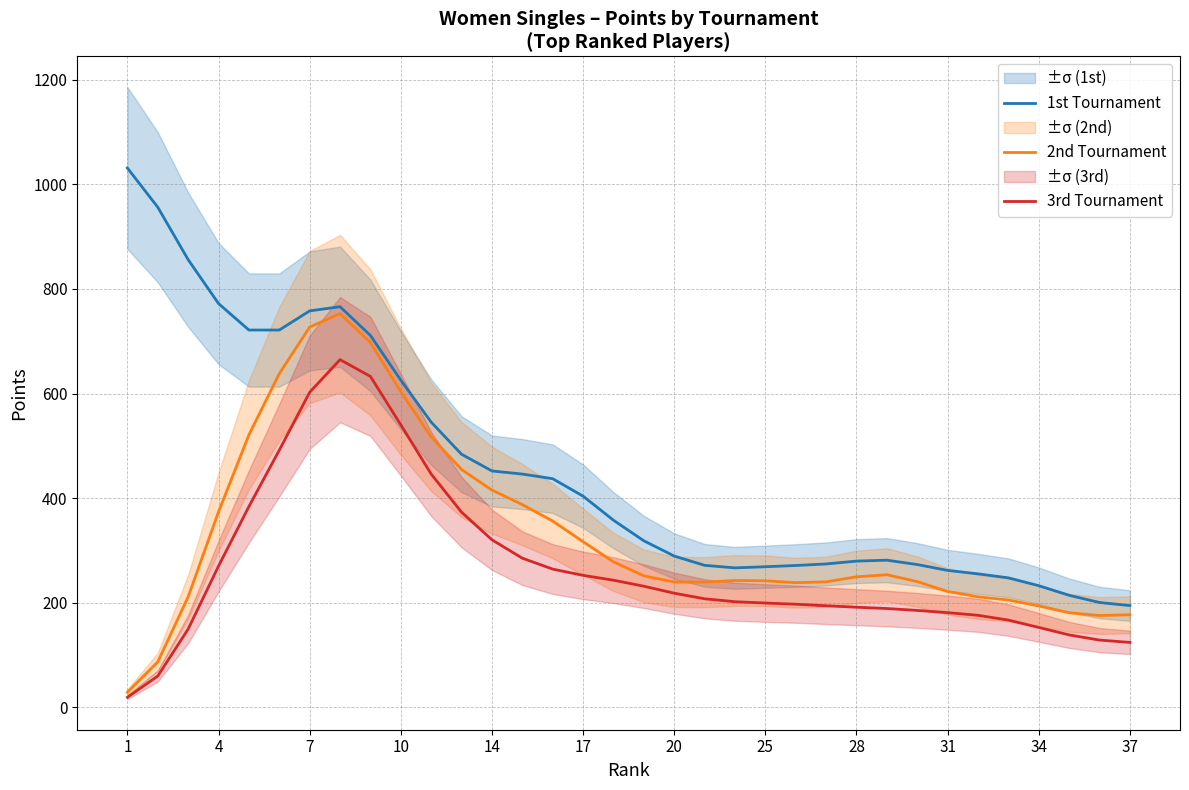

Is this an area chart (filled region under the line)?

No